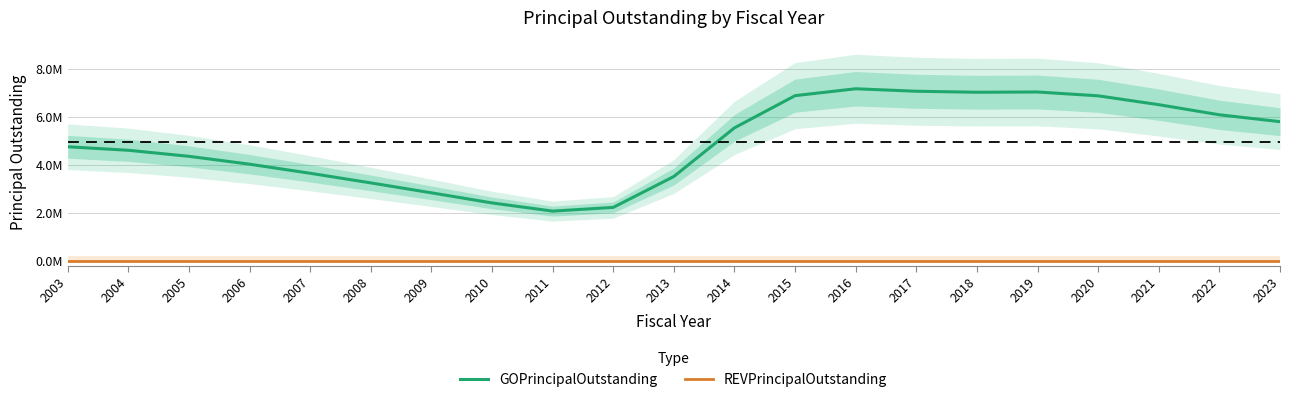

What is the difference between the highest and lowest values at 2008?

3251913.9